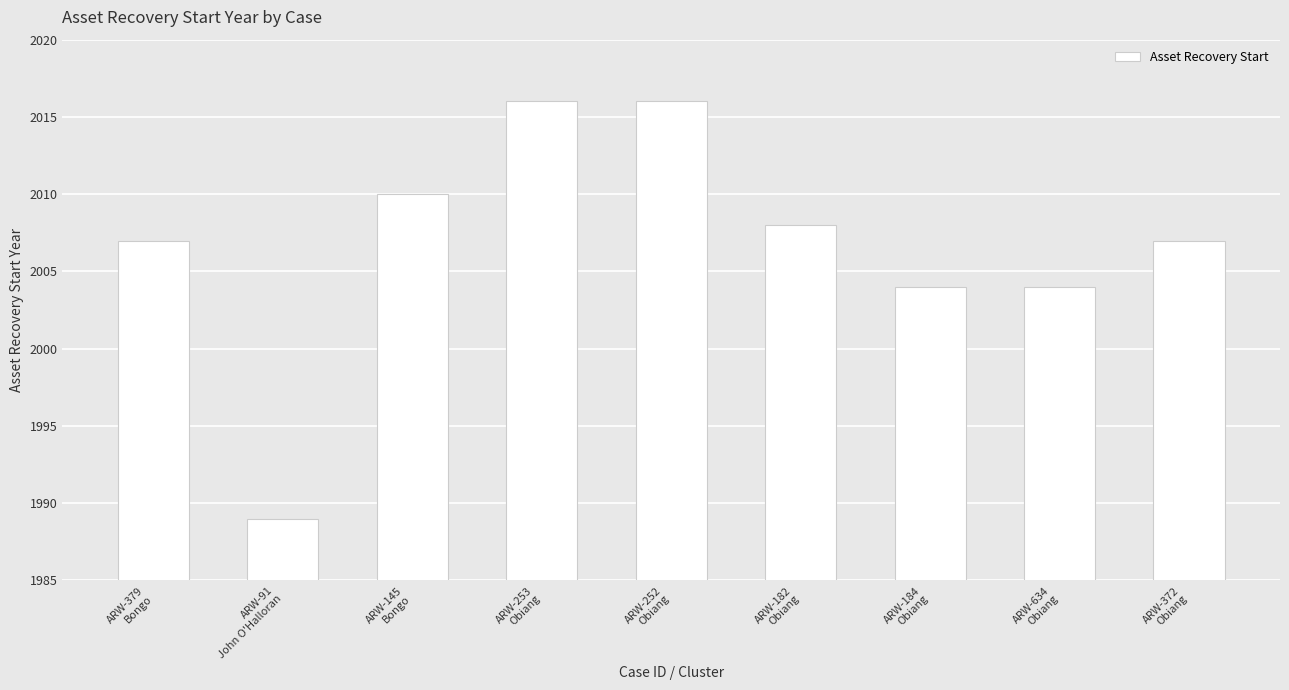

Reading left to right, extract all data points from this chart.

2007	1989	2010	2016	2016	2008	2004	2004	2007